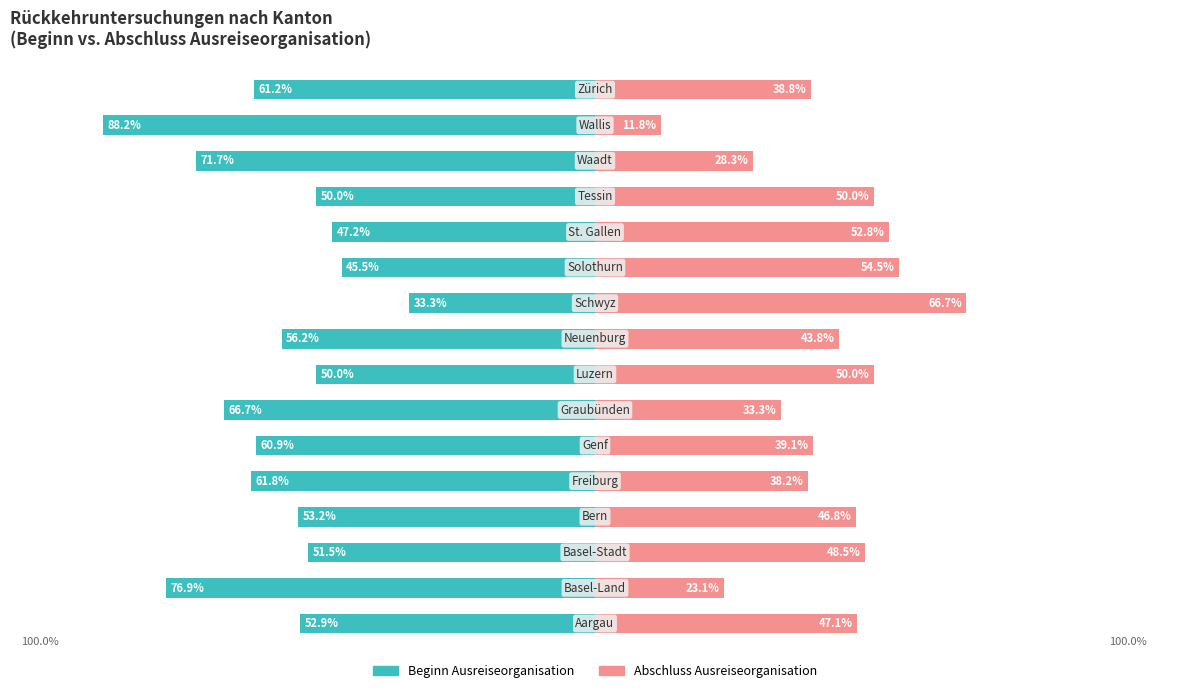

What is the average value of the Abschluss Ausreiseorganisation series?

42.0